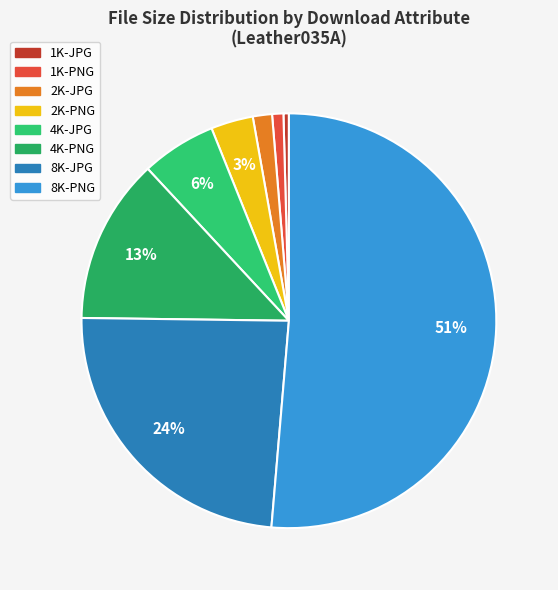

How many slices are in this pie chart?

8